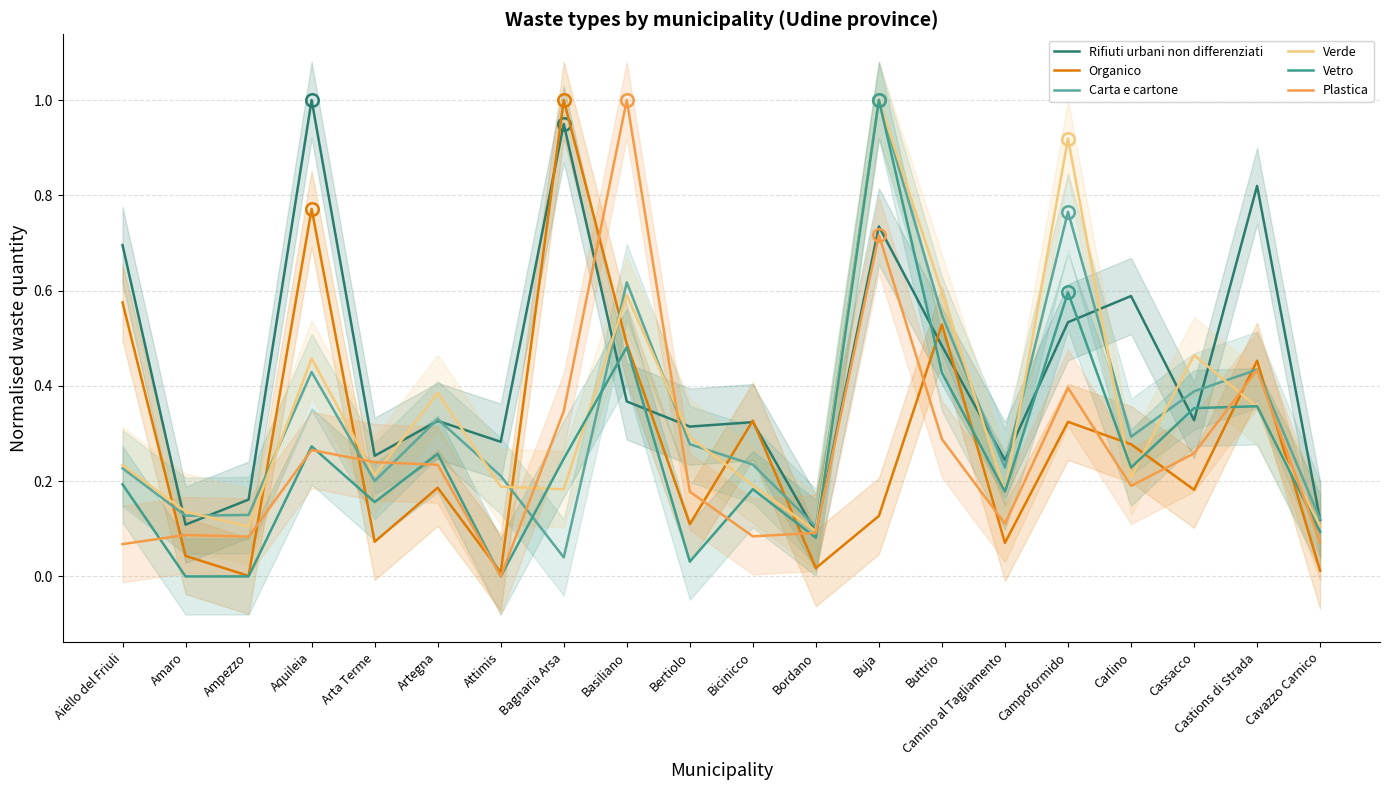

What is the total value across all series at Castions di Strada?

2.9